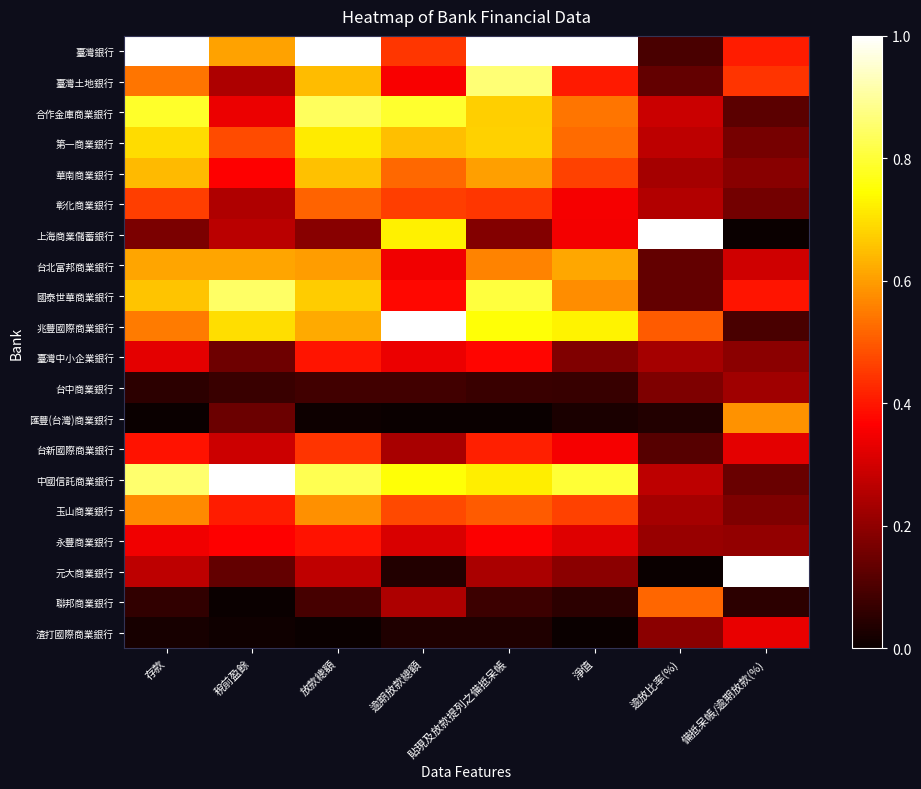

Between 稅前盈餘 and 貼現及放款提列之備抵呆帳, which series saw the biggest shift?

臺灣土地銀行